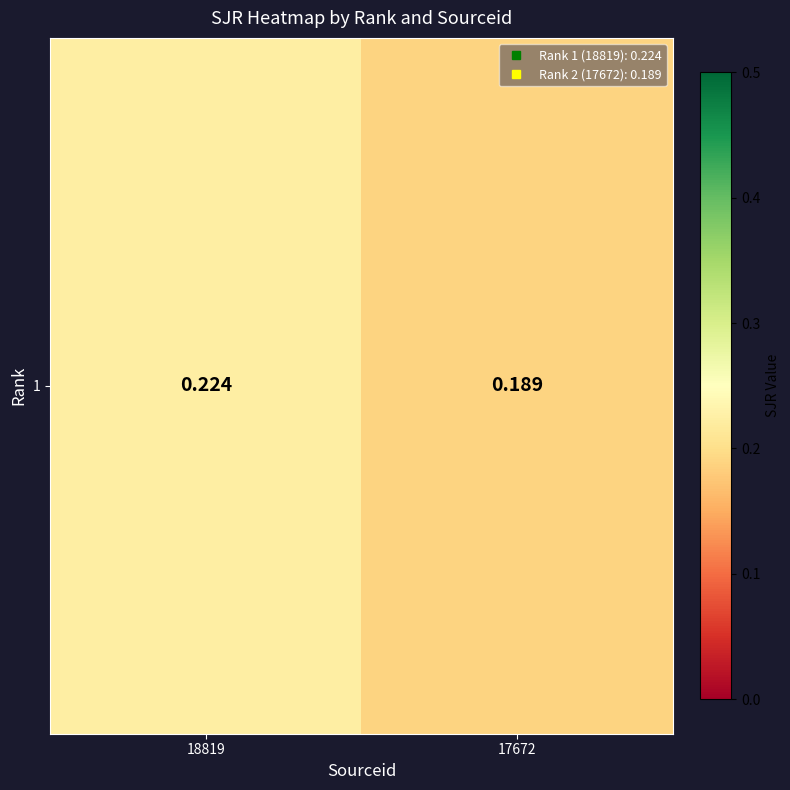

Which label corresponds to the smallest value in the chart?

17672